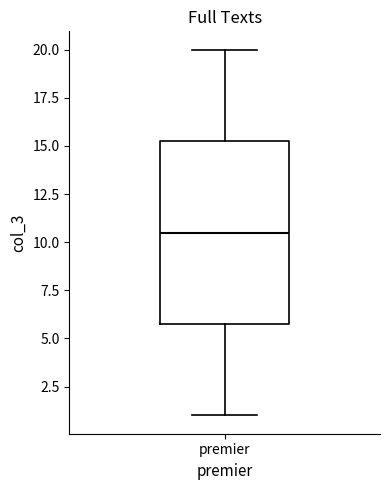

Read this box plot against the y-axis: the position of the median line, the range covered by the box, and the ends of both whiskers. The values are not printed on the chart, so give them approximately, as read against the axis.

median 10.5, box 6.0 to 15.5, whiskers 1.0 to 20.0